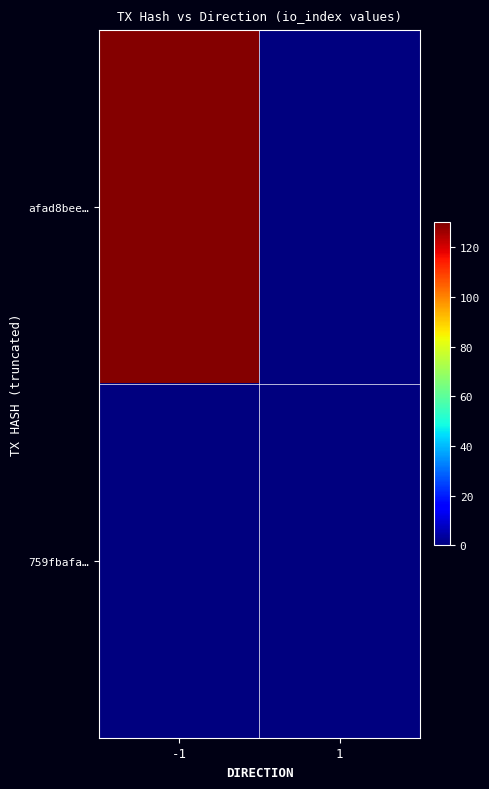

Rank the series at -1 from highest to lowest value.

afad8bee…, 759fbafa…